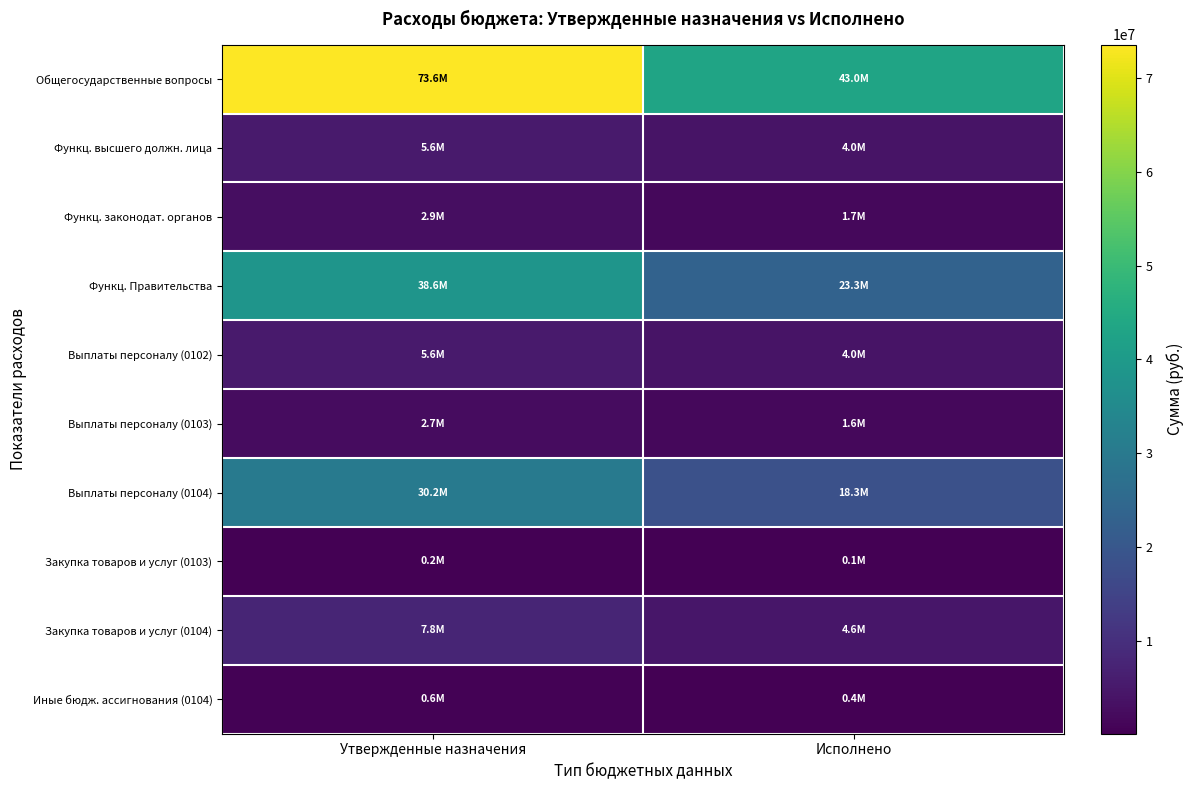

Reading left to right, extract all data points from this chart.

Общегосударственные вопросы: Утвержденные назначения=73550212.1	Исполнено=43013047.9
Функц. высшего должн. лица: Утвержденные назначения=5562386.0	Исполнено=3979271.9
Функц. законодат. органов: Утвержденные назначения=2889900.0	Исполнено=1705672.4
Функц. Правительства: Утвержденные назначения=38550307.2	Исполнено=23303122.3
Выплаты персоналу (0102): Утвержденные назначения=5562386.0	Исполнено=3979271.9
Выплаты персоналу (0103): Утвержденные назначения=2668900.0	Исполнено=1588251.0
Выплаты персоналу (0104): Утвержденные назначения=30204166.0	Исполнено=18334542.4
Закупка товаров и услуг (0103): Утвержденные назначения=214100.0	Исполнено=117421.4
Закупка товаров и услуг (0104): Утвержденные назначения=7768994.2	Исполнено=4585409.3
Иные бюдж. ассигнования (0104): Утвержденные назначения=577147.0	Исполнено=383170.6